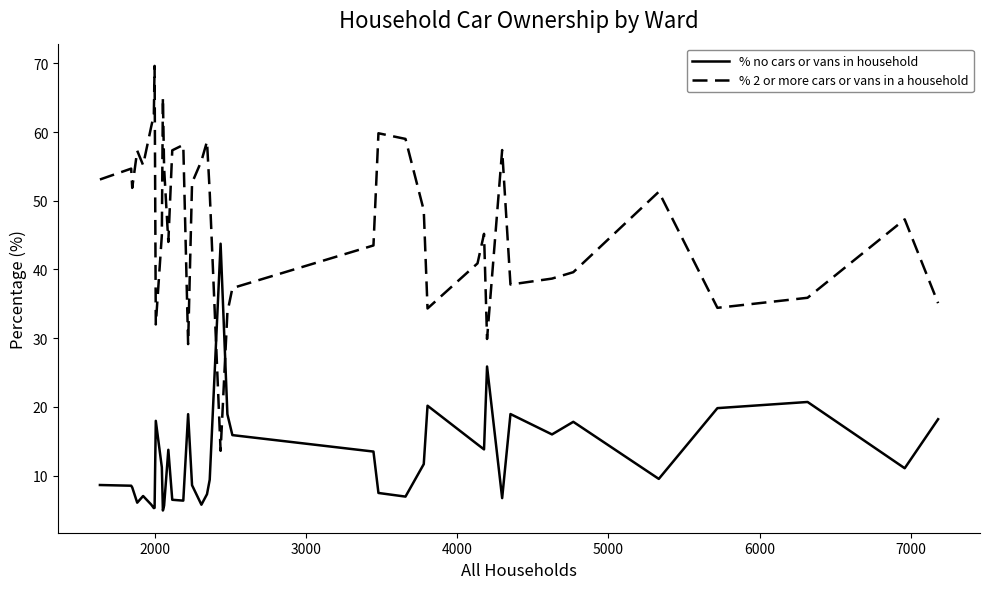

What is the difference between the maximum and minimum values in the % no cars or vans in household series?

38.8